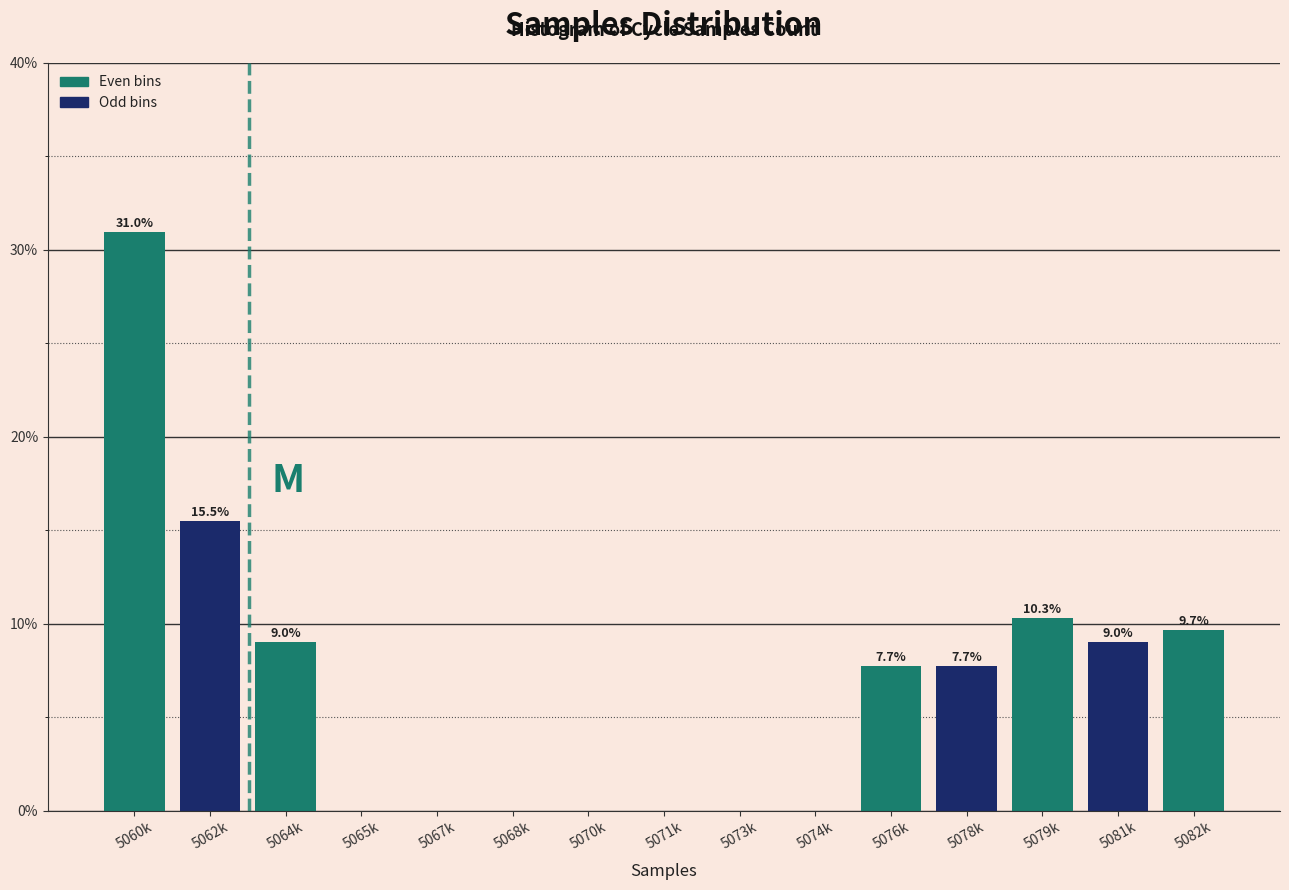

Reading left to right, what are all the values shown in this chart?

5060k=31.0	5062k=15.5	5064k=9.0	5065k=0.0	5067k=0.0	5068k=0.0	5070k=0.0	5071k=0.0	5073k=0.0	5074k=0.0	5076k=7.7	5078k=7.7	5079k=10.3	5081k=9.0	5082k=9.7